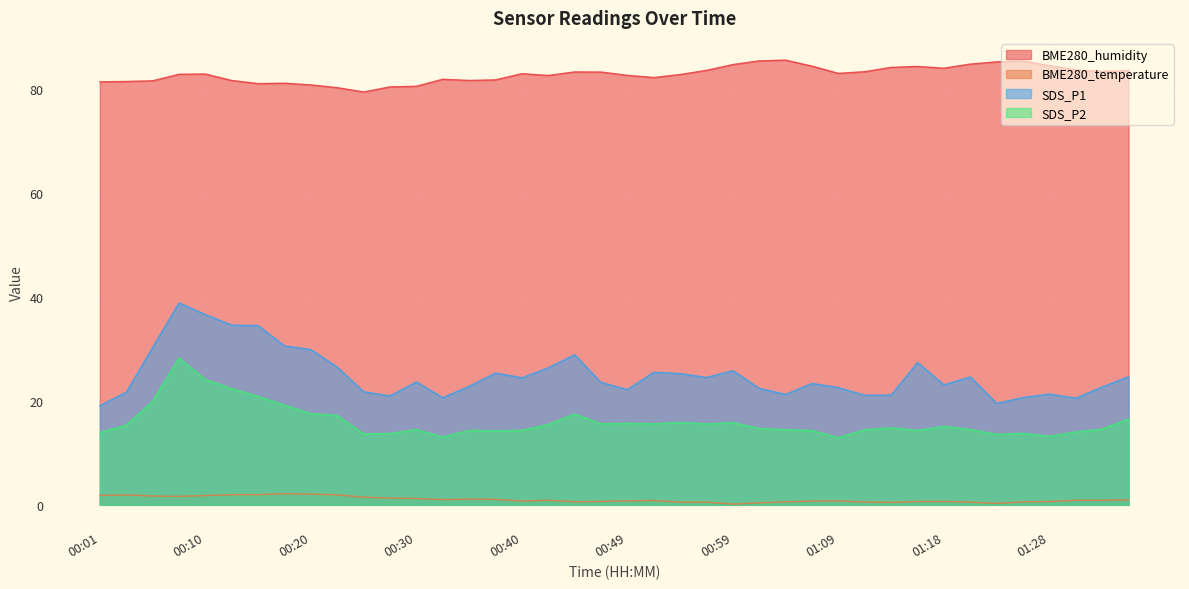

What are all the series names shown in the legend?

BME280_humidity, BME280_temperature, SDS_P1, SDS_P2